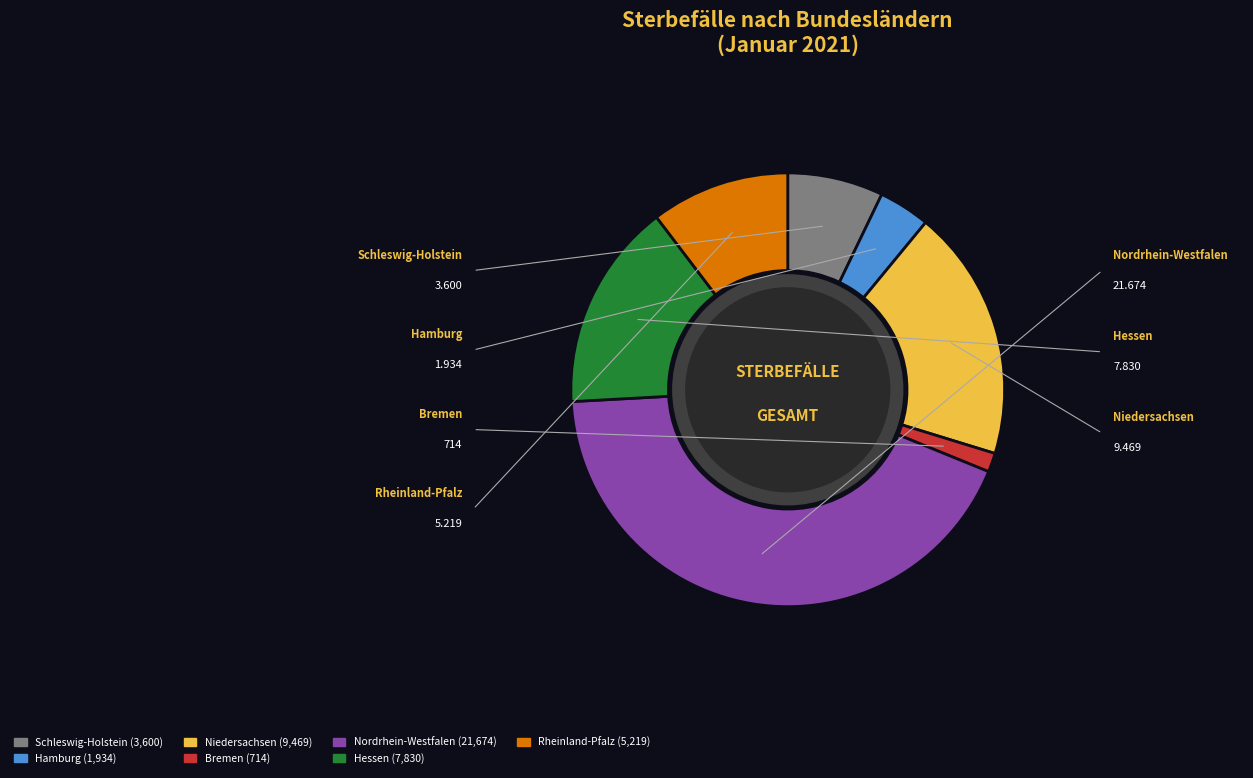

To the nearest percent, what percentage of the pie is Schleswig-Holstein?

7%